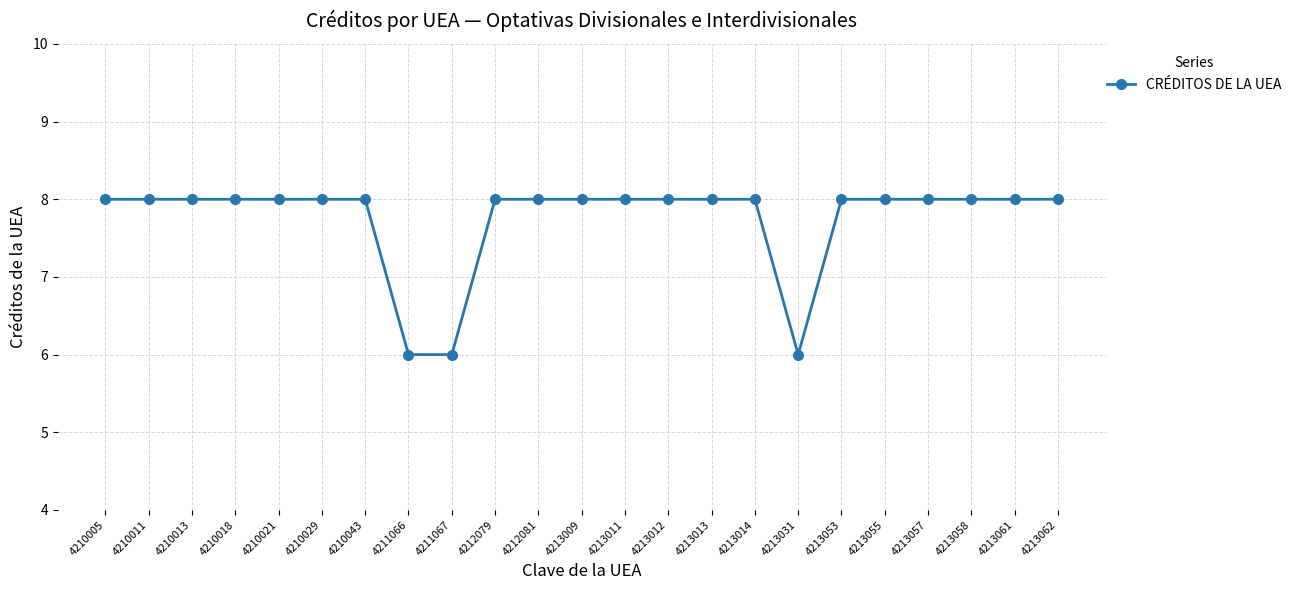

Is it true that the value at 4212079 is 4?

False